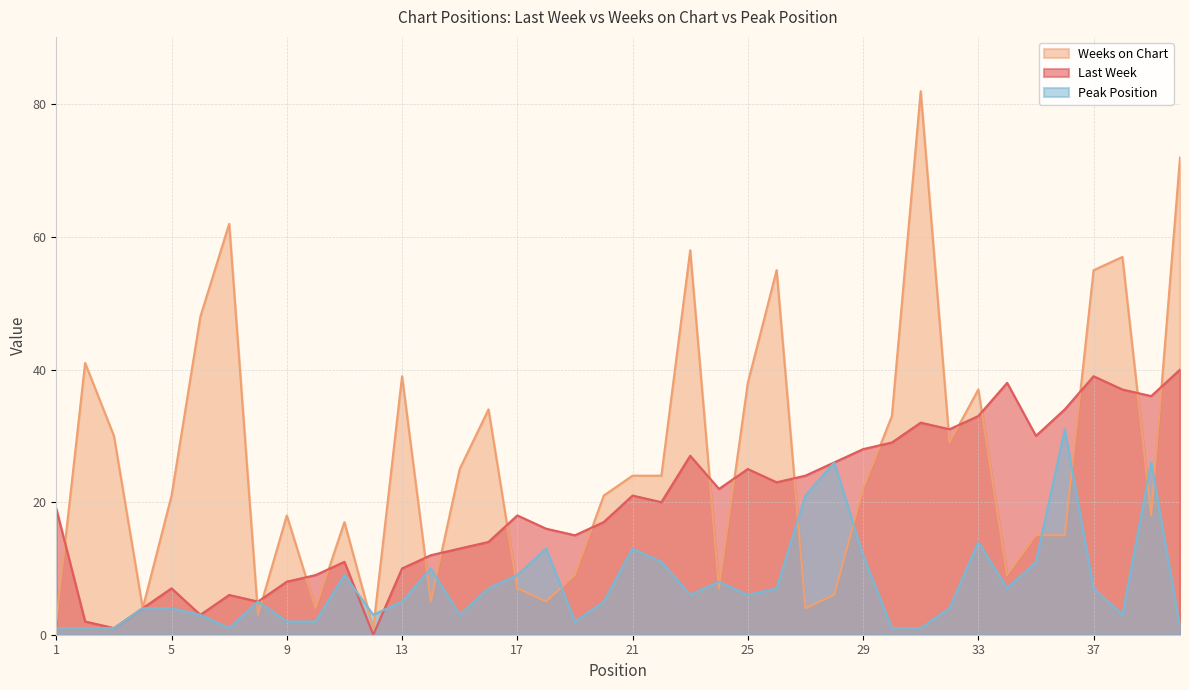

Which series changed the most between 1 and 11?

Weeks on Chart